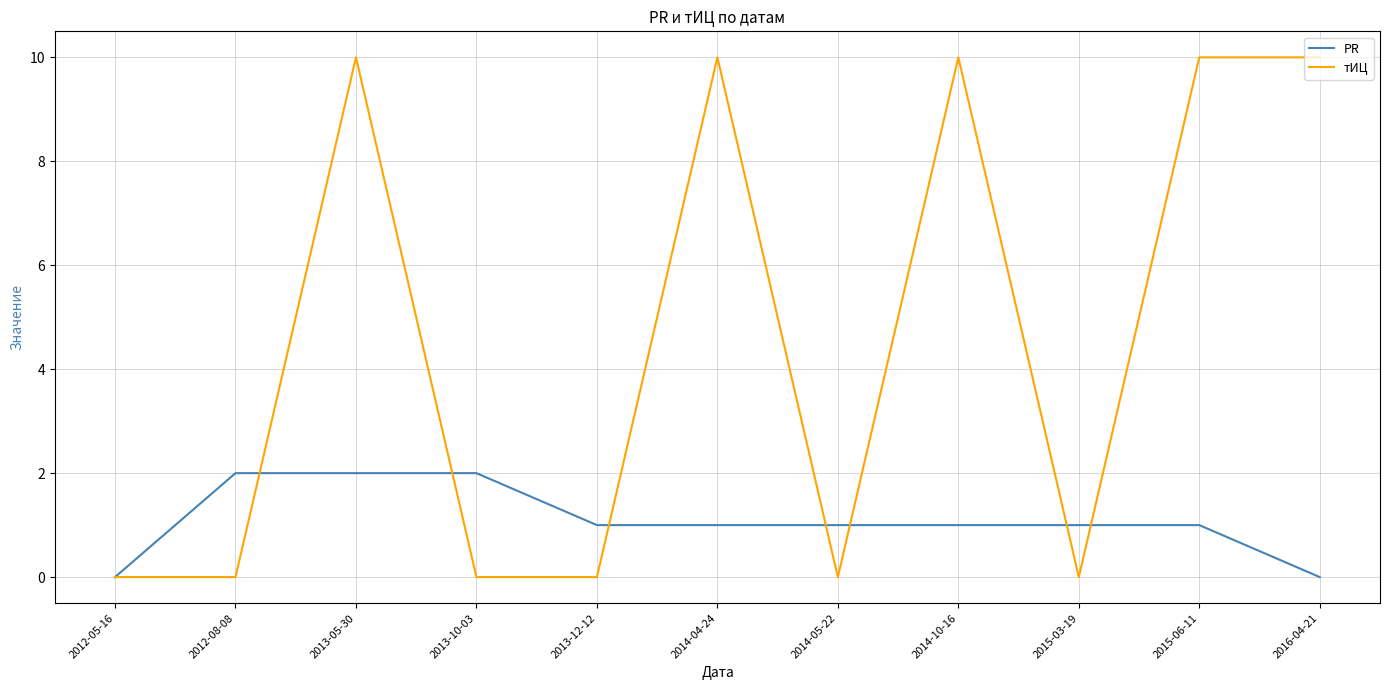

At which category is the sum across all series the highest?

2013-05-30